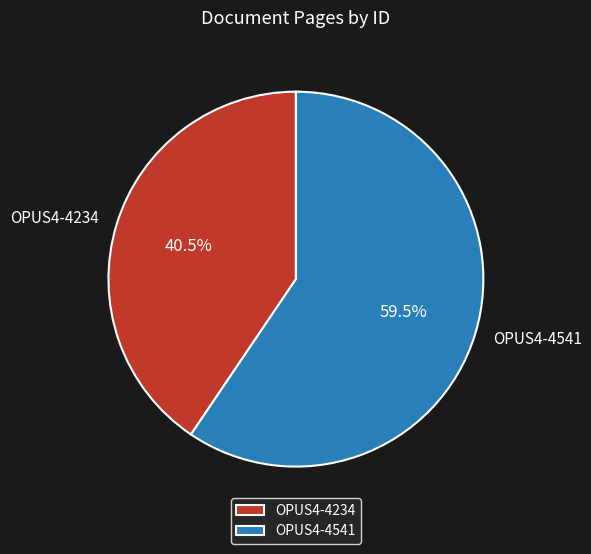

Approximately how many times larger is the value at OPUS4-4541 compared to OPUS4-4234?

1.5